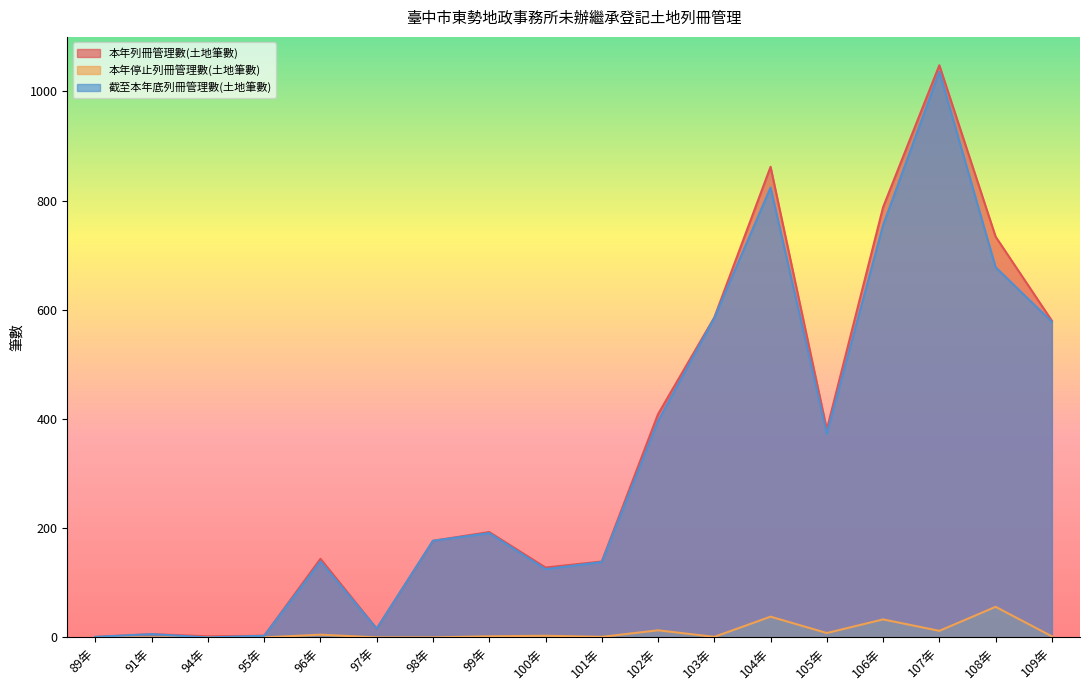

True or false: 本年停止列冊管理數(土地筆數) has a value of 2 at 99年.

True